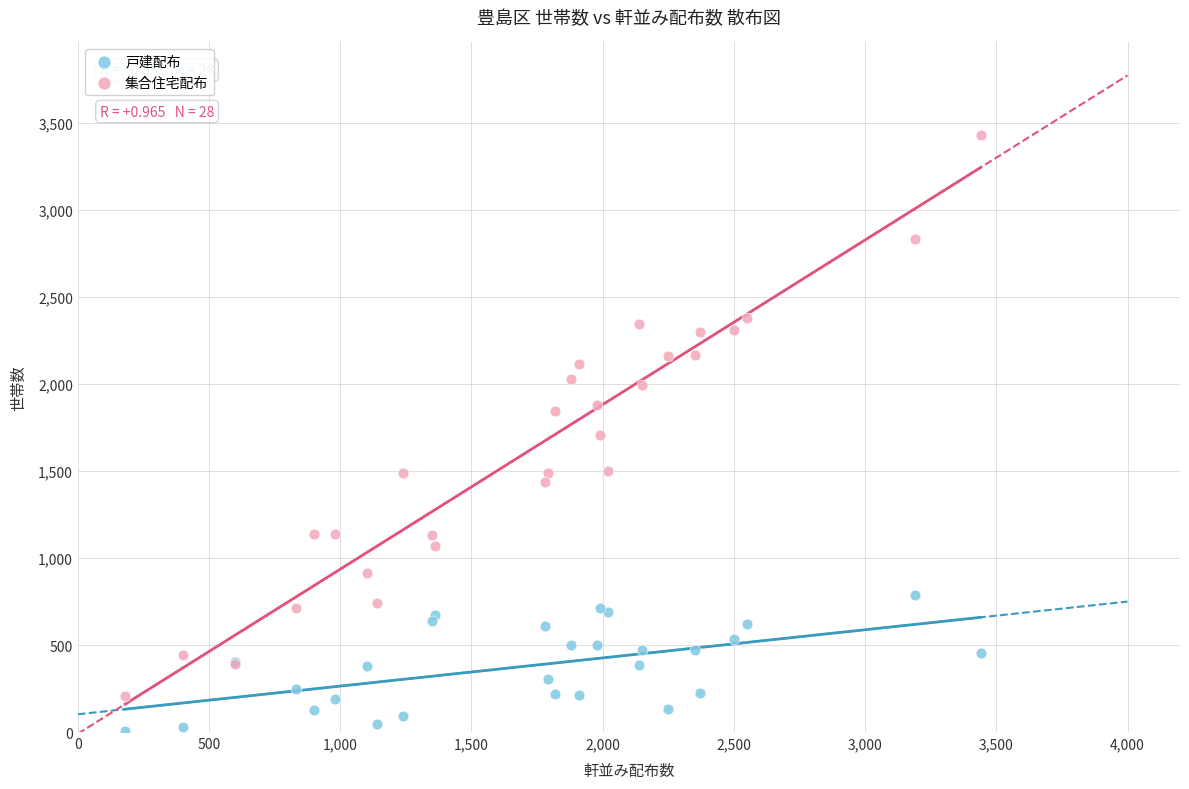

Which series reaches the minimum Y coordinate?

戸建配布